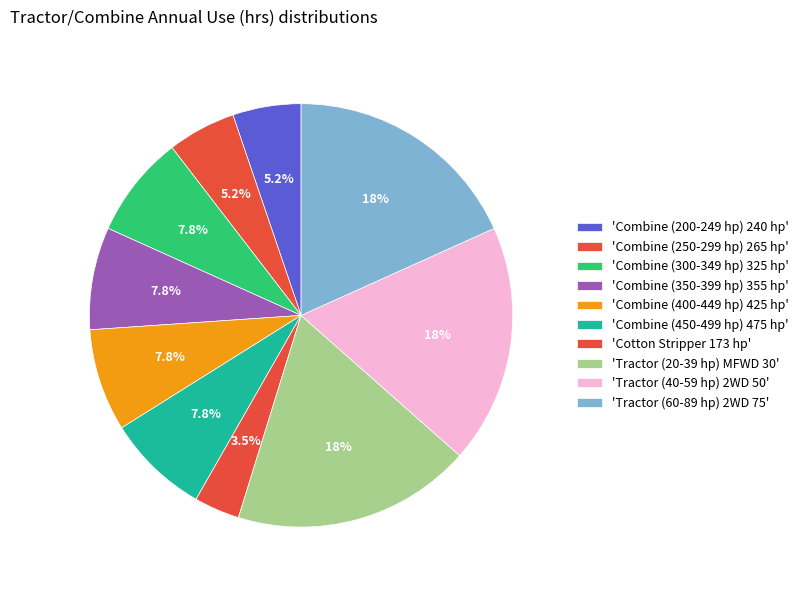

How many segments does this pie chart have?

10